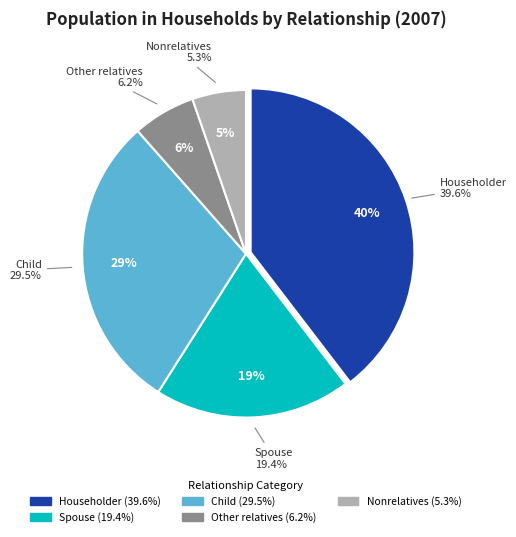

Is Householder the majority of the pie?

No